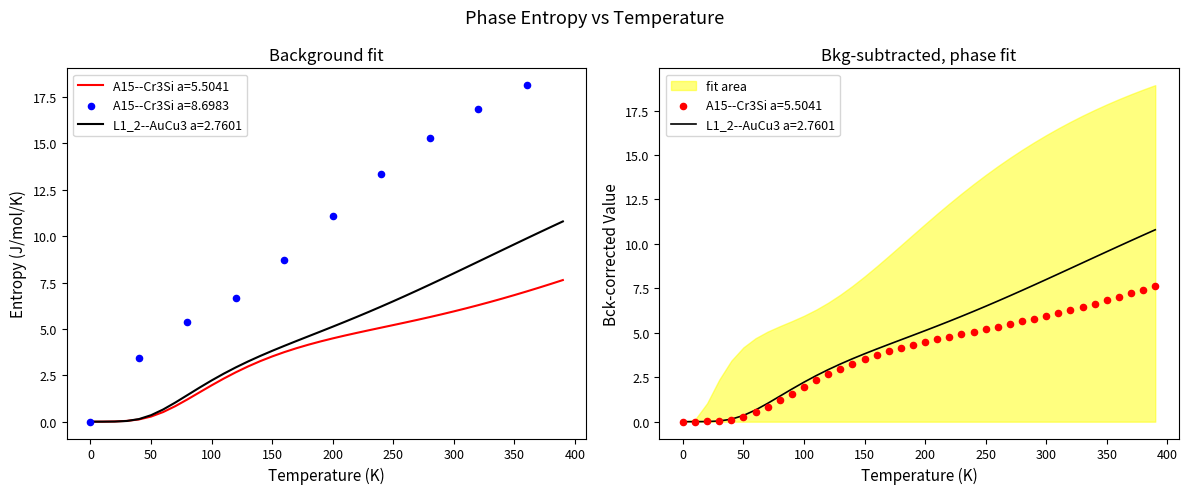

Which series has the largest Y range (max minus min)?

A15--Cr3Si a=8.6983